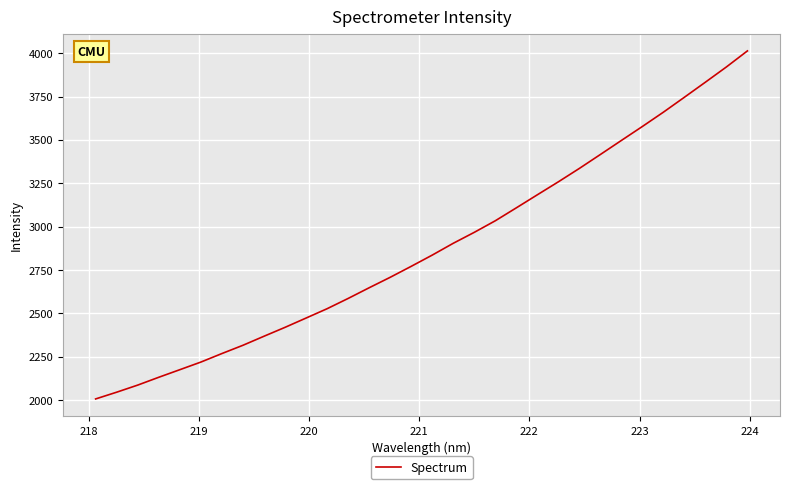

What is the greatest value displayed?

4012.9